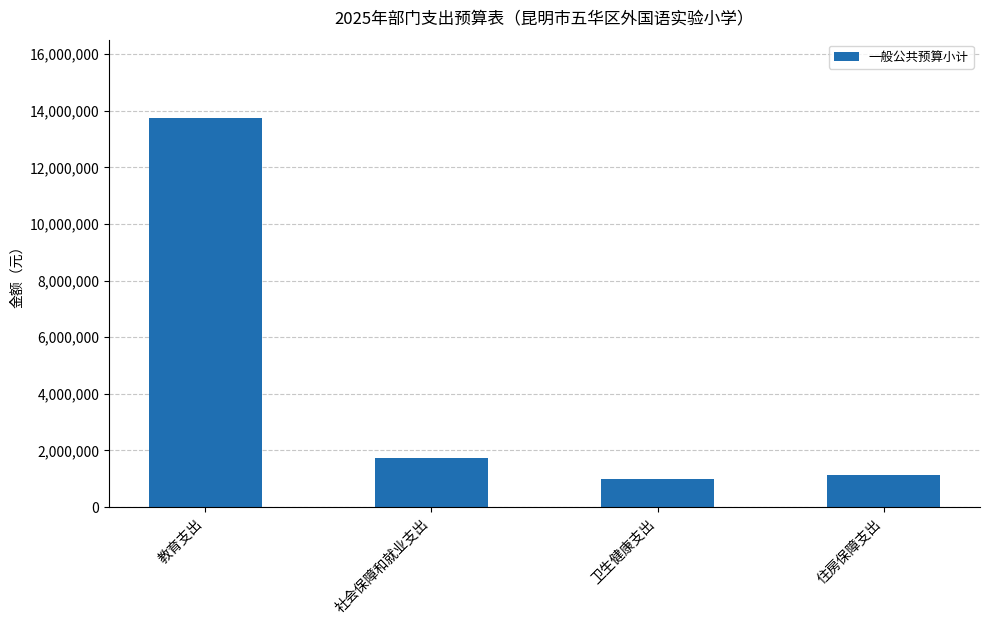

What is the value of the 3rd bar from the left?

1009757